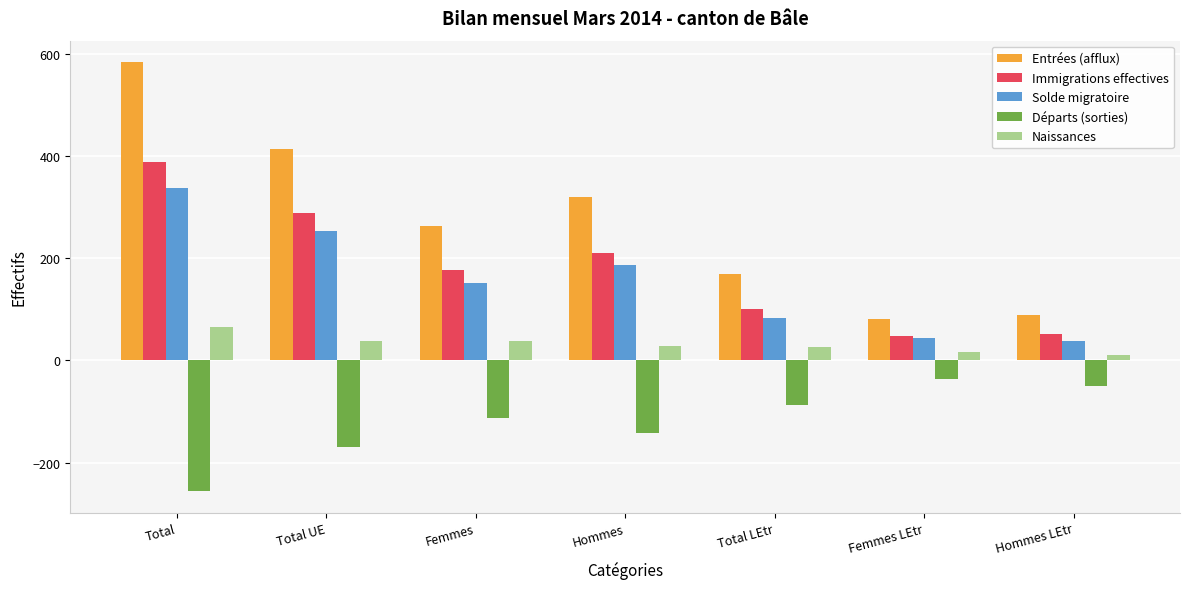

Rank the series by their maximum value, from lowest to highest.

Départs (sorties), Naissances, Solde migratoire, Immigrations effectives, Entrées (afflux)